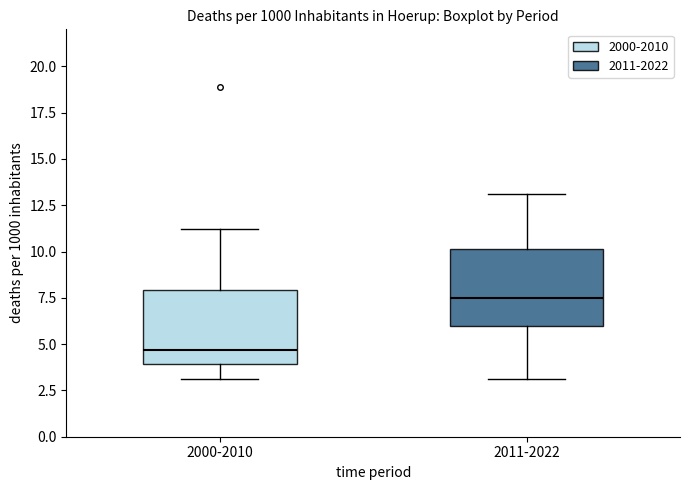

Which box's median line is the highest?

2011-2022